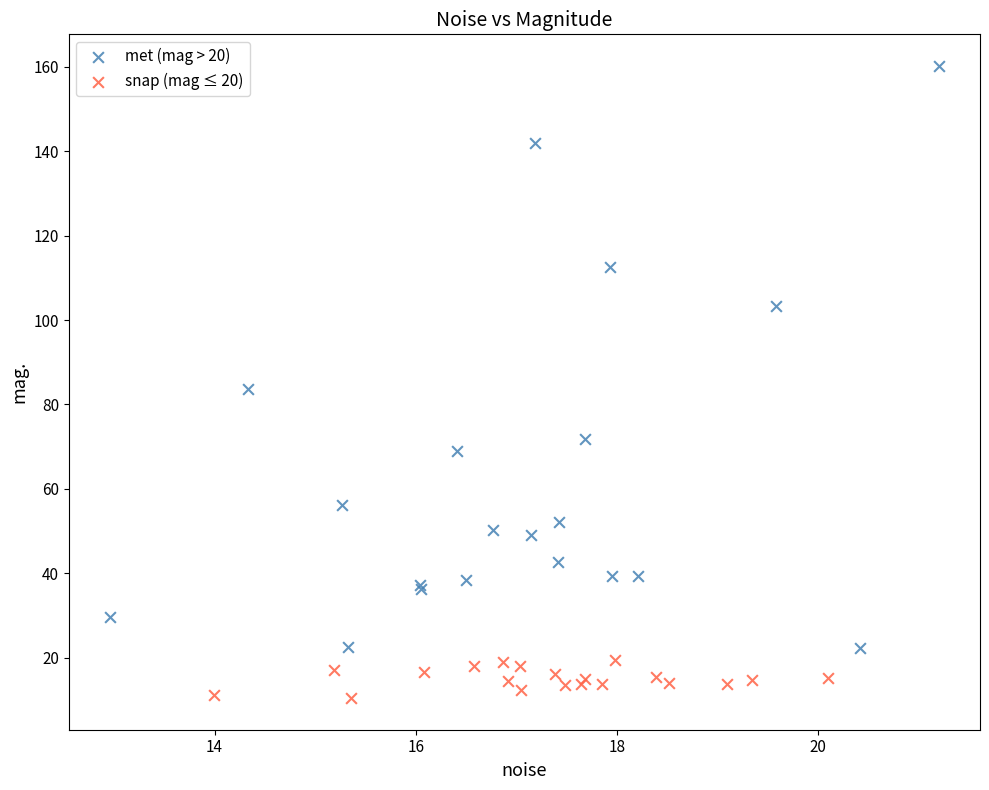

What are all the series names shown in the legend?

met (mag > 20), snap (mag ≤ 20)